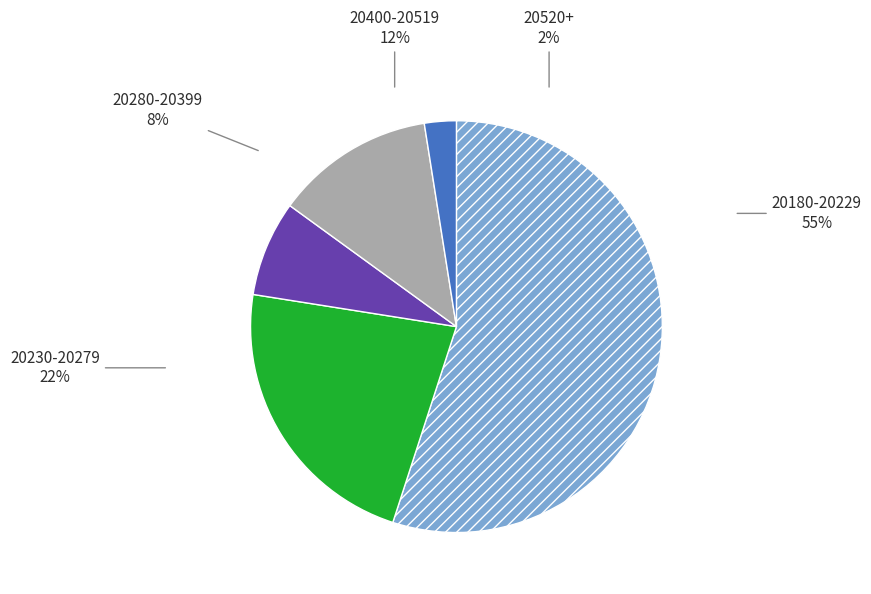

Is 27 the majority of the pie?

No